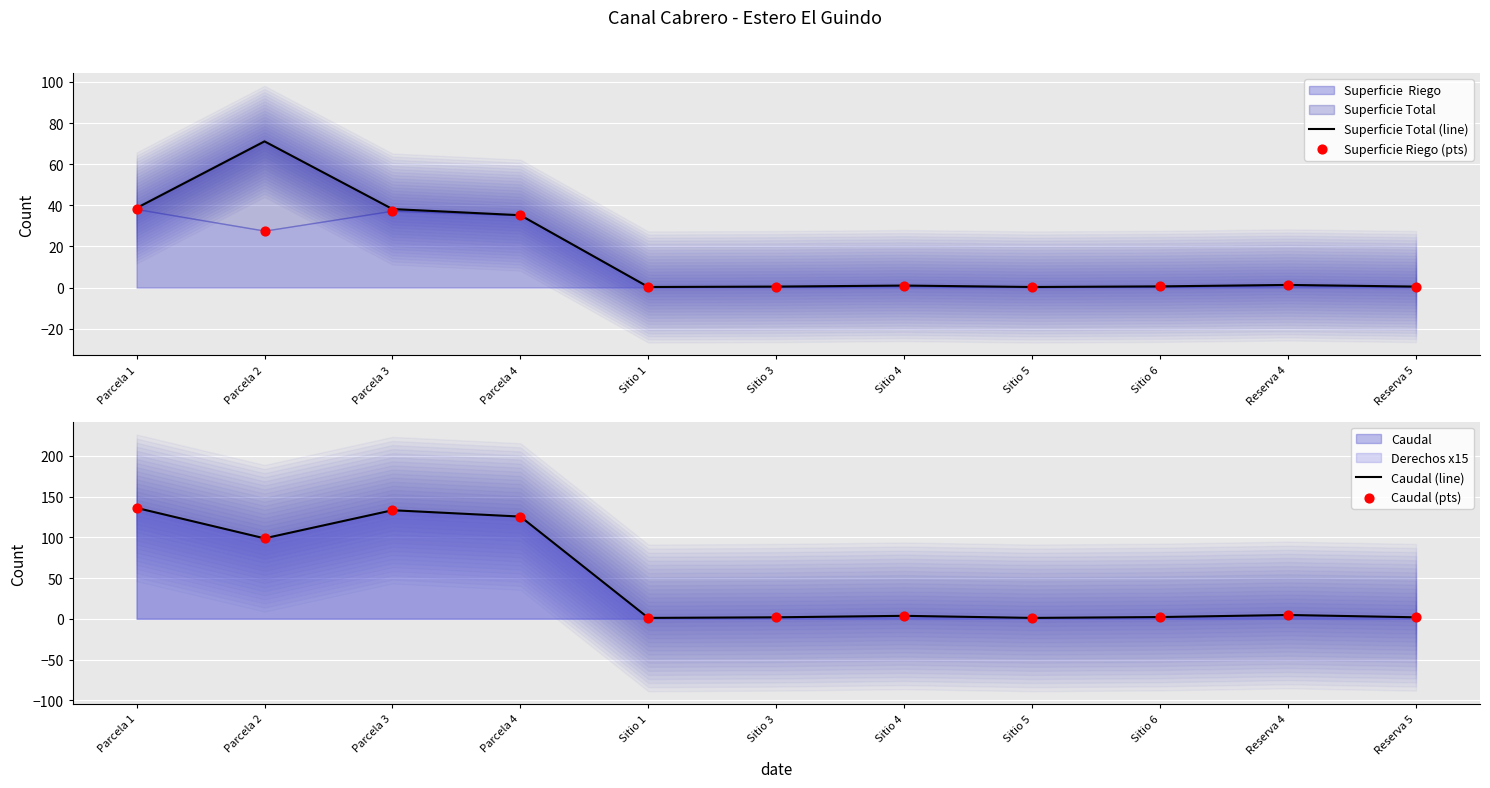

What is the total value across all series at Sitio 1?

2.7